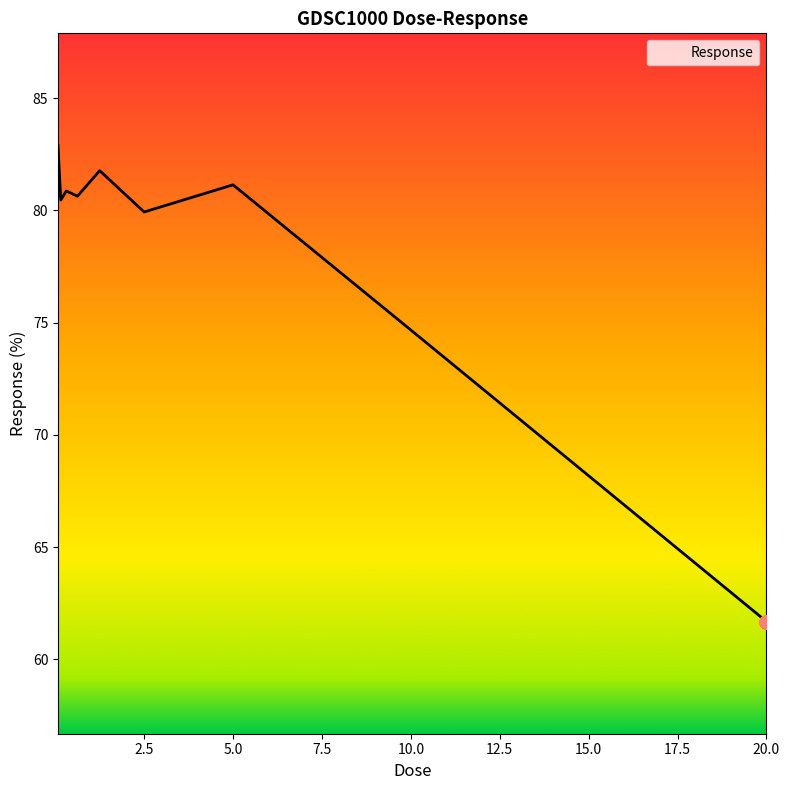

What is the minimum value shown in the chart?

61.7